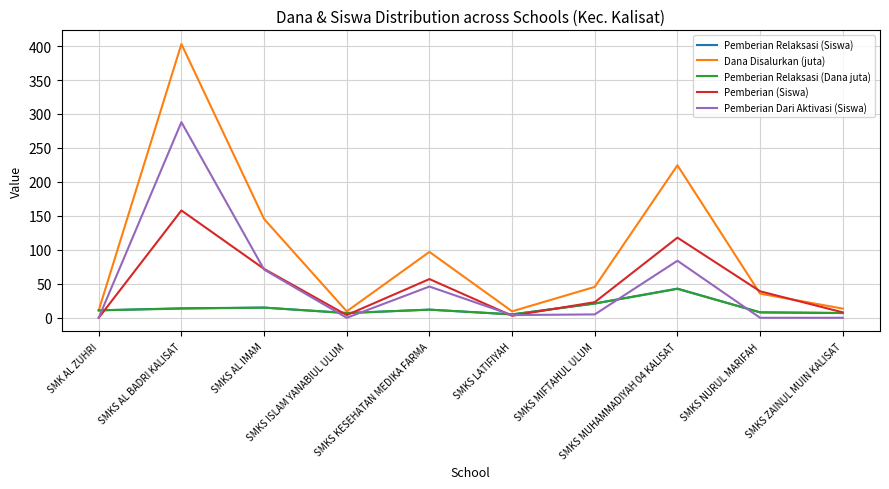

What is the highest value of the Pemberian (Siswa) series?

158.0